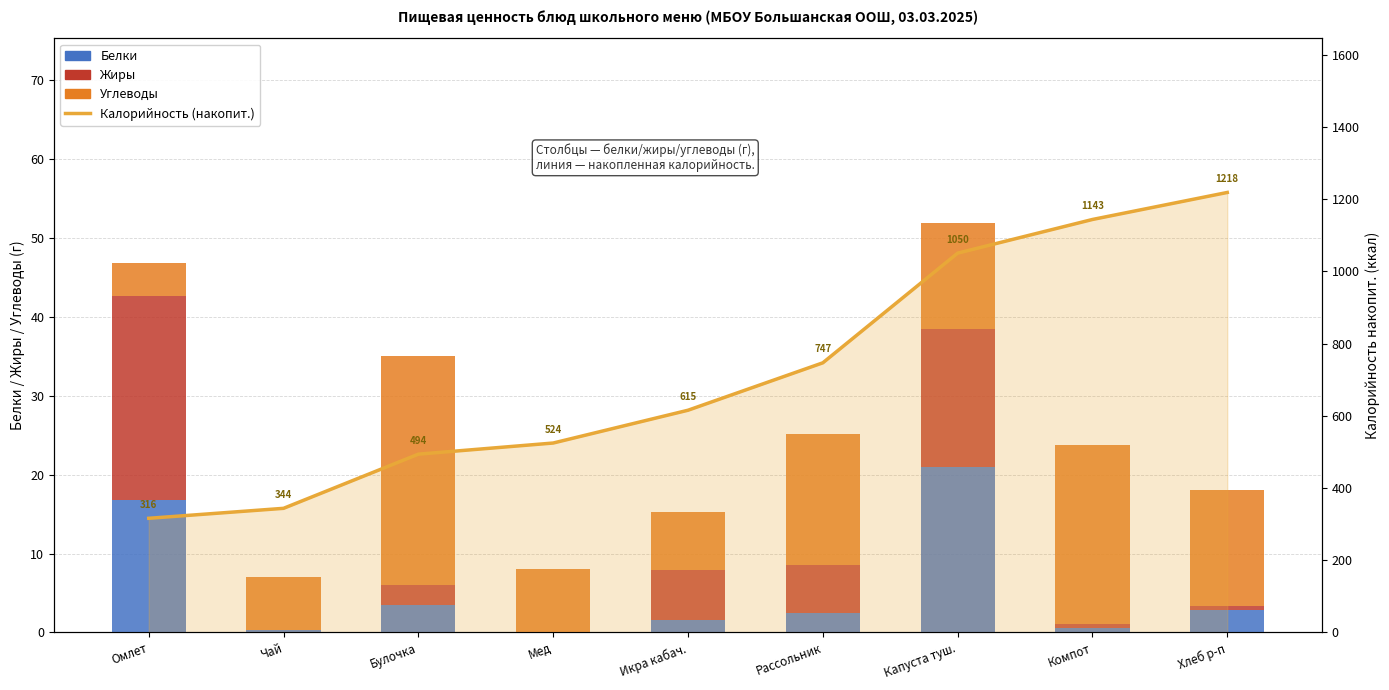

How many values in the Углеводы series are below 13?

4